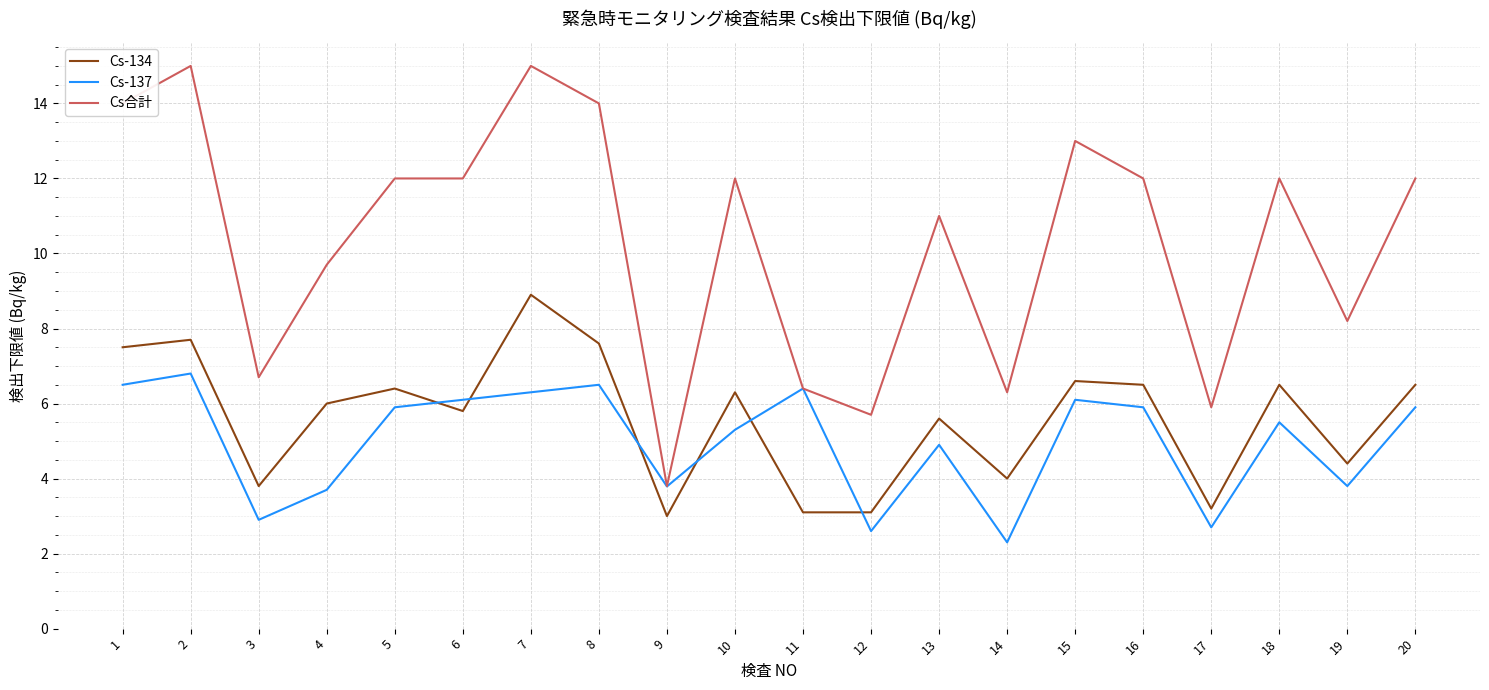

Which series has the widest spread of values?

Cs合計